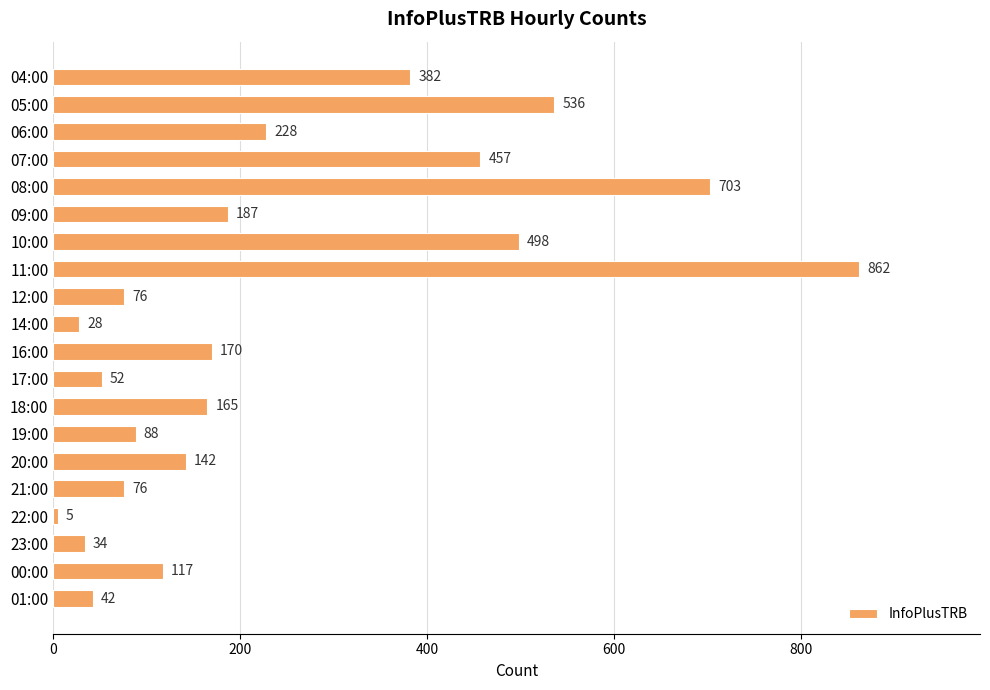

What is the sum of the values at 17:00 and 23:00?

86